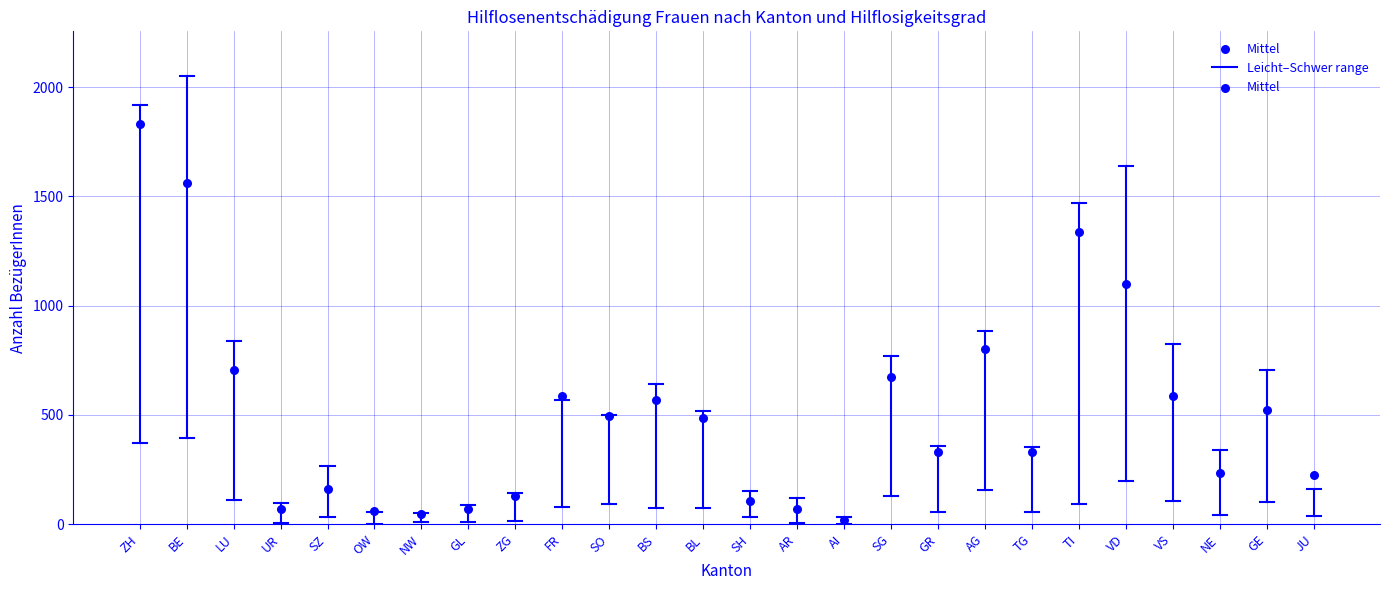

What is the range of Y values (max minus min)?

1814